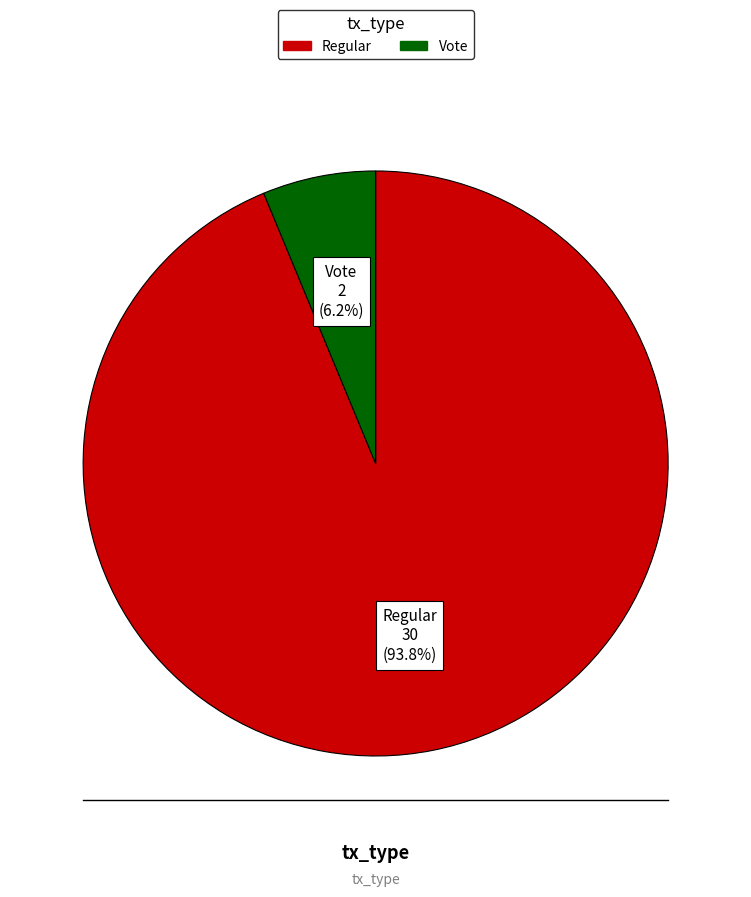

Is there any slice that represents more than half of the pie?

Yes